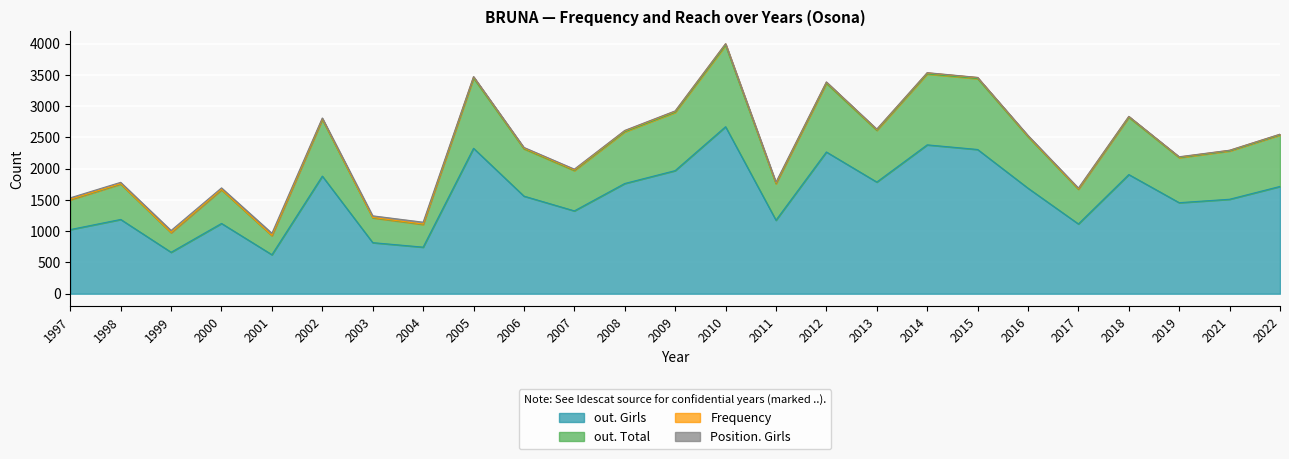

Where is the first local minimum for out. Girls?

1999